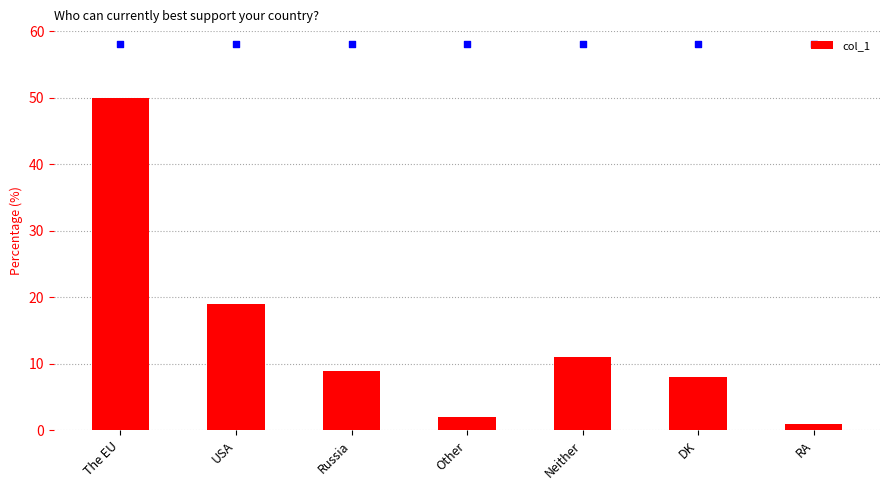

What is the ratio of the value at Other to the value at USA?

0.1